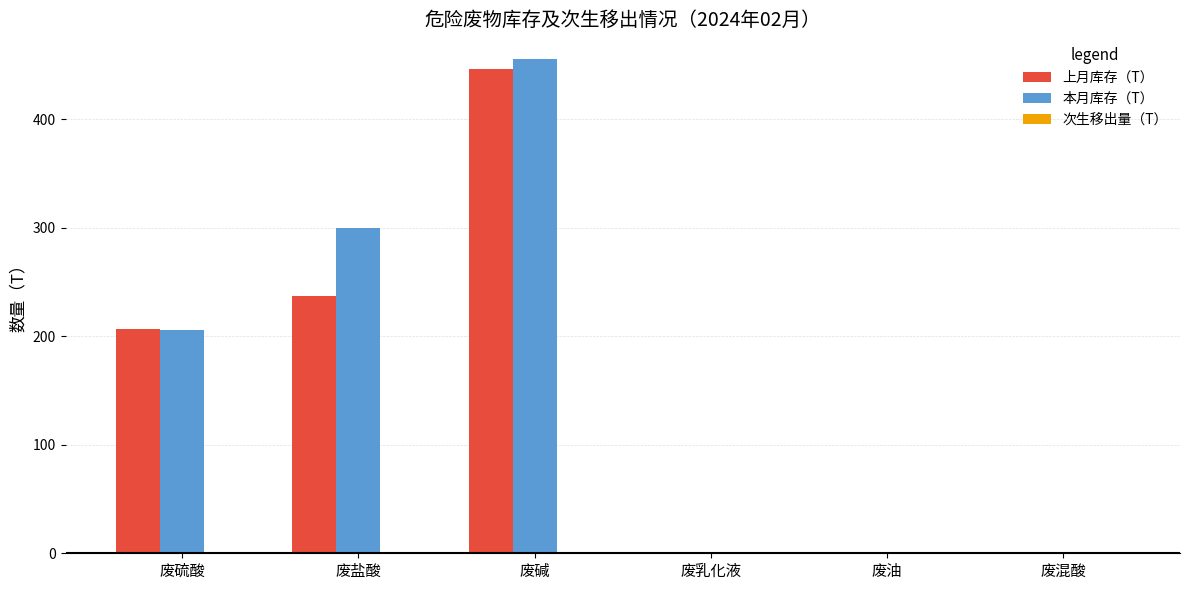

True or false: 上月库存（T） has a value of -293.4 at 废油.

False